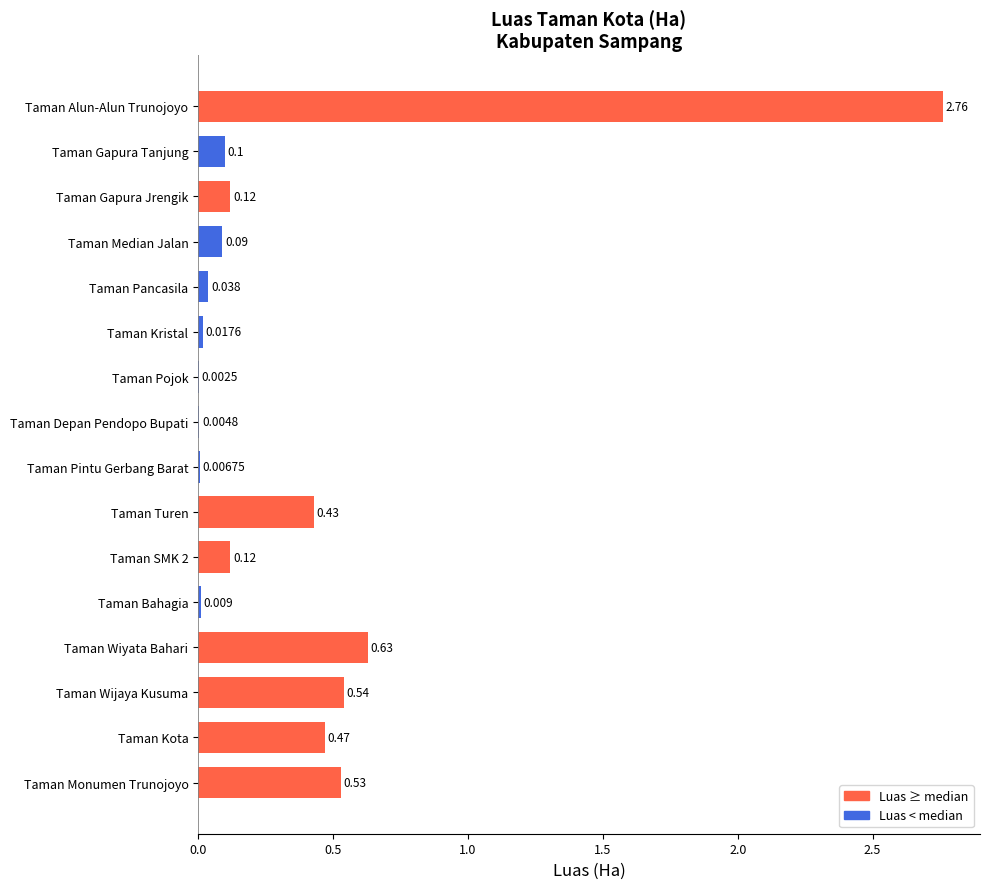

At which label is the value closest to 1?

Taman Wiyata Bahari